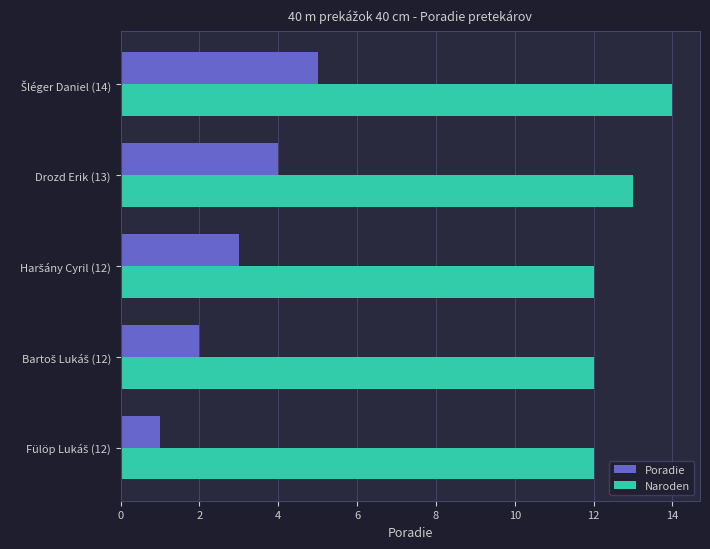

What is the highest value of the Poradie series?

5